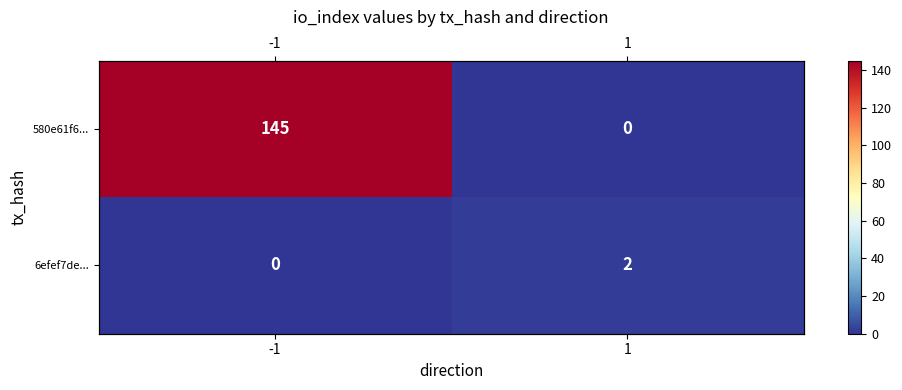

How many data points does each series have?

2